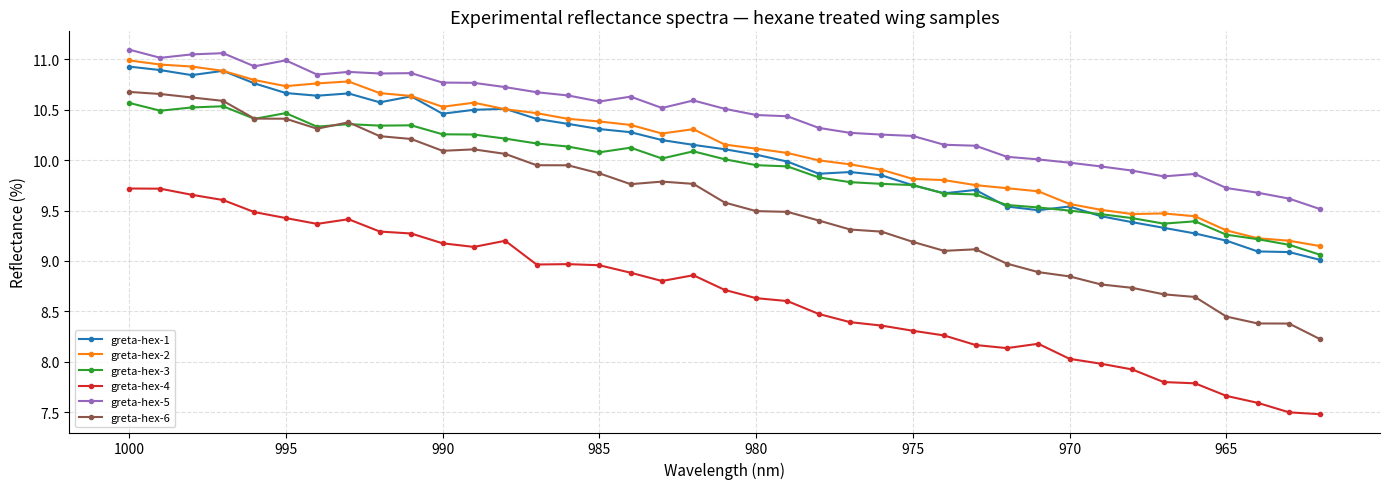

What is the difference between the maximum and minimum values in the greta-hex-5 series?

1.6